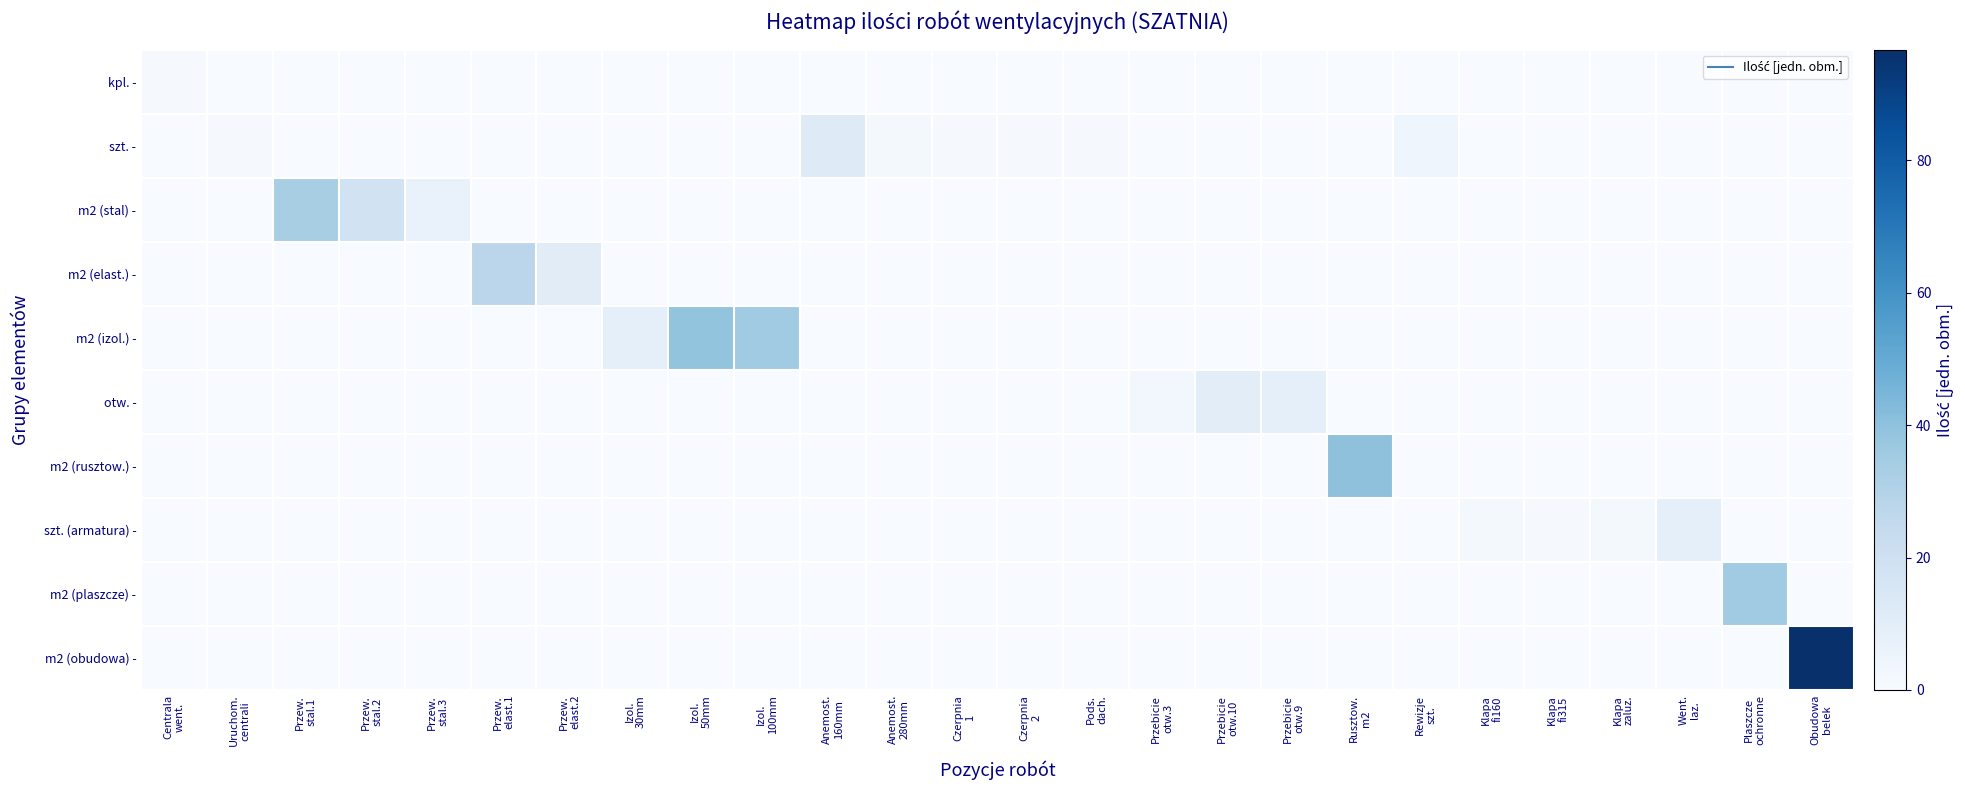

Reading left to right, what are all the values shown in this chart?

kpl. -: Centrala
went.=1.0	Uruchom.
centrali=0.0	Przew.
stal.1=0.0	Przew.
stal.2=0.0	Przew.
stal.3=0.0	Przew.
elast.1=0.0	Przew.
elast.2=0.0	Izol.
30mm=0.0	Izol.
50mm=0.0	Izol.
100mm=0.0	Anemost.
160mm=0.0	Anemost.
280mm=0.0	Czerpnia
1=0.0	Czerpnia
2=0.0	Pods.
dach.=0.0	Przebicie
otw.3=0.0	Przebicie
otw.10=0.0	Przebicie
otw.9=0.0	Rusztow.
m2=0.0	Rewizje
szt.=0.0	Klapa
fi160=0.0	Klapa
fi315=0.0	Klapa
zaluz.=0.0	Went.
laz.=0.0	Plaszcze
ochronne=0.0	Obudowa
belek=0.0
szt. -: Centrala
went.=0.0	Uruchom.
centrali=1.0	Przew.
stal.1=0.0	Przew.
stal.2=0.0	Przew.
stal.3=0.0	Przew.
elast.1=0.0	Przew.
elast.2=0.0	Izol.
30mm=0.0	Izol.
50mm=0.0	Izol.
100mm=0.0	Anemost.
160mm=12.0	Anemost.
280mm=2.0	Czerpnia
1=1.0	Czerpnia
2=1.0	Pods.
dach.=1.0	Przebicie
otw.3=0.0	Przebicie
otw.10=0.0	Przebicie
otw.9=0.0	Rusztow.
m2=0.0	Rewizje
szt.=4.0	Klapa
fi160=0.0	Klapa
fi315=0.0	Klapa
zaluz.=0.0	Went.
laz.=0.0	Plaszcze
ochronne=0.0	Obudowa
belek=0.0
m2 (stal) -: Centrala
went.=0.0	Uruchom.
centrali=0.0	Przew.
stal.1=33.1	Przew.
stal.2=18.2	Przew.
stal.3=6.7	Przew.
elast.1=0.0	Przew.
elast.2=0.0	Izol.
30mm=0.0	Izol.
50mm=0.0	Izol.
100mm=0.0	Anemost.
160mm=0.0	Anemost.
280mm=0.0	Czerpnia
1=0.0	Czerpnia
2=0.0	Pods.
dach.=0.0	Przebicie
otw.3=0.0	Przebicie
otw.10=0.0	Przebicie
otw.9=0.0	Rusztow.
m2=0.0	Rewizje
szt.=0.0	Klapa
fi160=0.0	Klapa
fi315=0.0	Klapa
zaluz.=0.0	Went.
laz.=0.0	Plaszcze
ochronne=0.0	Obudowa
belek=0.0
m2 (elast.) -: Centrala
went.=0.0	Uruchom.
centrali=0.0	Przew.
stal.1=0.0	Przew.
stal.2=0.0	Przew.
stal.3=0.0	Przew.
elast.1=27.4	Przew.
elast.2=10.7	Izol.
30mm=0.0	Izol.
50mm=0.0	Izol.
100mm=0.0	Anemost.
160mm=0.0	Anemost.
280mm=0.0	Czerpnia
1=0.0	Czerpnia
2=0.0	Pods.
dach.=0.0	Przebicie
otw.3=0.0	Przebicie
otw.10=0.0	Przebicie
otw.9=0.0	Rusztow.
m2=0.0	Rewizje
szt.=0.0	Klapa
fi160=0.0	Klapa
fi315=0.0	Klapa
zaluz.=0.0	Went.
laz.=0.0	Plaszcze
ochronne=0.0	Obudowa
belek=0.0
m2 (izol.) -: Centrala
went.=0.0	Uruchom.
centrali=0.0	Przew.
stal.1=0.0	Przew.
stal.2=0.0	Przew.
stal.3=0.0	Przew.
elast.1=0.0	Przew.
elast.2=0.0	Izol.
30mm=8.9	Izol.
50mm=38.6	Izol.
100mm=35.5	Anemost.
160mm=0.0	Anemost.
280mm=0.0	Czerpnia
1=0.0	Czerpnia
2=0.0	Pods.
dach.=0.0	Przebicie
otw.3=0.0	Przebicie
otw.10=0.0	Przebicie
otw.9=0.0	Rusztow.
m2=0.0	Rewizje
szt.=0.0	Klapa
fi160=0.0	Klapa
fi315=0.0	Klapa
zaluz.=0.0	Went.
laz.=0.0	Plaszcze
ochronne=0.0	Obudowa
belek=0.0
otw. -: Centrala
went.=0.0	Uruchom.
centrali=0.0	Przew.
stal.1=0.0	Przew.
stal.2=0.0	Przew.
stal.3=0.0	Przew.
elast.1=0.0	Przew.
elast.2=0.0	Izol.
30mm=0.0	Izol.
50mm=0.0	Izol.
100mm=0.0	Anemost.
160mm=0.0	Anemost.
280mm=0.0	Czerpnia
1=0.0	Czerpnia
2=0.0	Pods.
dach.=0.0	Przebicie
otw.3=3.0	Przebicie
otw.10=10.0	Przebicie
otw.9=9.0	Rusztow.
m2=0.0	Rewizje
szt.=0.0	Klapa
fi160=0.0	Klapa
fi315=0.0	Klapa
zaluz.=0.0	Went.
laz.=0.0	Plaszcze
ochronne=0.0	Obudowa
belek=0.0
m2 (rusztow.) -: Centrala
went.=0.0	Uruchom.
centrali=0.0	Przew.
stal.1=0.0	Przew.
stal.2=0.0	Przew.
stal.3=0.0	Przew.
elast.1=0.0	Przew.
elast.2=0.0	Izol.
30mm=0.0	Izol.
50mm=0.0	Izol.
100mm=0.0	Anemost.
160mm=0.0	Anemost.
280mm=0.0	Czerpnia
1=0.0	Czerpnia
2=0.0	Pods.
dach.=0.0	Przebicie
otw.3=0.0	Przebicie
otw.10=0.0	Przebicie
otw.9=0.0	Rusztow.
m2=40.0	Rewizje
szt.=0.0	Klapa
fi160=0.0	Klapa
fi315=0.0	Klapa
zaluz.=0.0	Went.
laz.=0.0	Plaszcze
ochronne=0.0	Obudowa
belek=0.0
szt. (armatura) -: Centrala
went.=0.0	Uruchom.
centrali=0.0	Przew.
stal.1=0.0	Przew.
stal.2=0.0	Przew.
stal.3=0.0	Przew.
elast.1=0.0	Przew.
elast.2=0.0	Izol.
30mm=0.0	Izol.
50mm=0.0	Izol.
100mm=0.0	Anemost.
160mm=0.0	Anemost.
280mm=0.0	Czerpnia
1=0.0	Czerpnia
2=0.0	Pods.
dach.=0.0	Przebicie
otw.3=0.0	Przebicie
otw.10=0.0	Przebicie
otw.9=0.0	Rusztow.
m2=0.0	Rewizje
szt.=0.0	Klapa
fi160=2.0	Klapa
fi315=1.0	Klapa
zaluz.=2.0	Went.
laz.=9.0	Plaszcze
ochronne=0.0	Obudowa
belek=0.0
m2 (plaszcze) -: Centrala
went.=0.0	Uruchom.
centrali=0.0	Przew.
stal.1=0.0	Przew.
stal.2=0.0	Przew.
stal.3=0.0	Przew.
elast.1=0.0	Przew.
elast.2=0.0	Izol.
30mm=0.0	Izol.
50mm=0.0	Izol.
100mm=0.0	Anemost.
160mm=0.0	Anemost.
280mm=0.0	Czerpnia
1=0.0	Czerpnia
2=0.0	Pods.
dach.=0.0	Przebicie
otw.3=0.0	Przebicie
otw.10=0.0	Przebicie
otw.9=0.0	Rusztow.
m2=0.0	Rewizje
szt.=0.0	Klapa
fi160=0.0	Klapa
fi315=0.0	Klapa
zaluz.=0.0	Went.
laz.=0.0	Plaszcze
ochronne=35.5	Obudowa
belek=0.0
m2 (obudowa) -: Centrala
went.=0.0	Uruchom.
centrali=0.0	Przew.
stal.1=0.0	Przew.
stal.2=0.0	Przew.
stal.3=0.0	Przew.
elast.1=0.0	Przew.
elast.2=0.0	Izol.
30mm=0.0	Izol.
50mm=0.0	Izol.
100mm=0.0	Anemost.
160mm=0.0	Anemost.
280mm=0.0	Czerpnia
1=0.0	Czerpnia
2=0.0	Pods.
dach.=0.0	Przebicie
otw.3=0.0	Przebicie
otw.10=0.0	Przebicie
otw.9=0.0	Rusztow.
m2=0.0	Rewizje
szt.=0.0	Klapa
fi160=0.0	Klapa
fi315=0.0	Klapa
zaluz.=0.0	Went.
laz.=0.0	Plaszcze
ochronne=0.0	Obudowa
belek=96.7